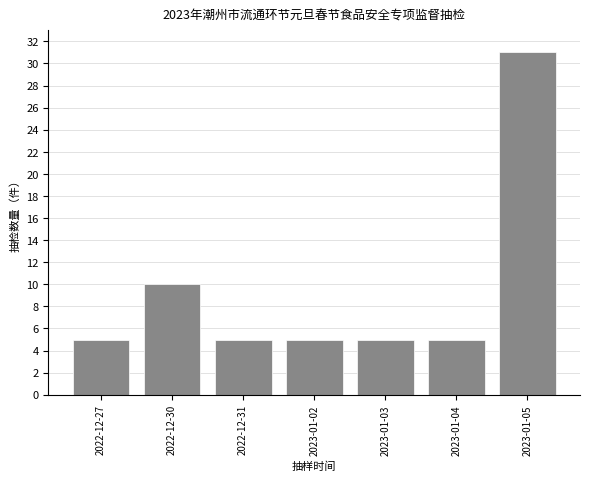

Reading left to right, extract all data points from this chart.

2022-12-27=5	2022-12-30=10	2022-12-31=5	2023-01-02=5	2023-01-03=5	2023-01-04=5	2023-01-05=31